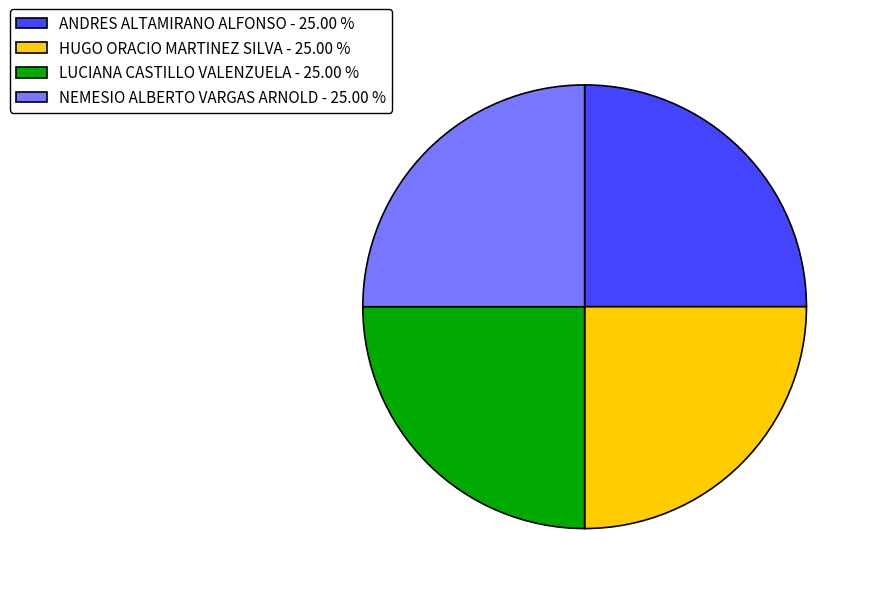

Is there a majority slice in this chart?

No